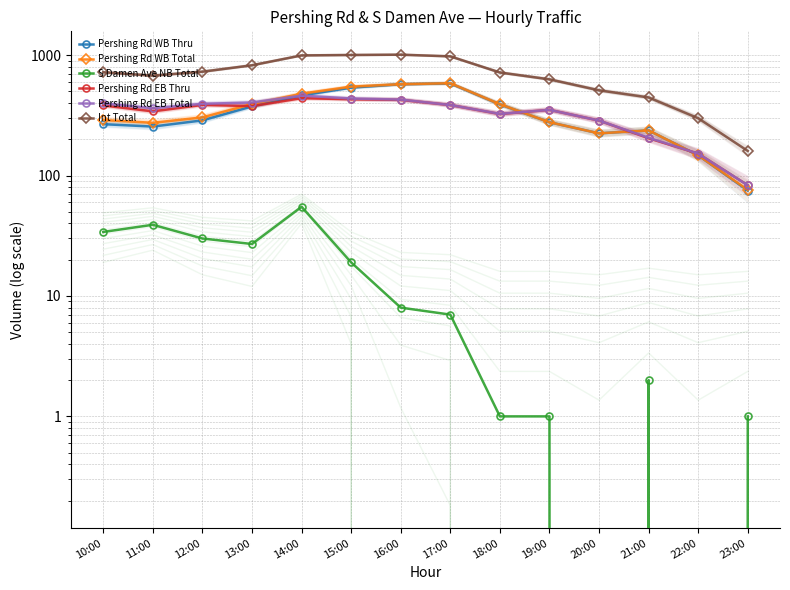

At which label is Pershing Rd WB Total closest to 330?

12:00